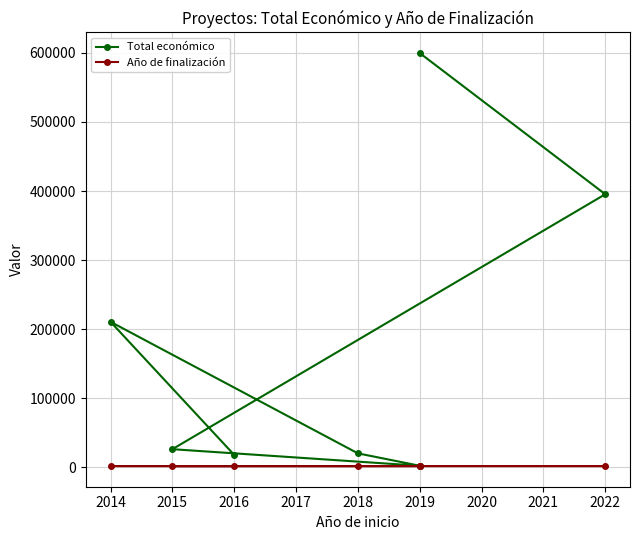

What is the difference between the second highest and minimum values in the Total económico series?

392890